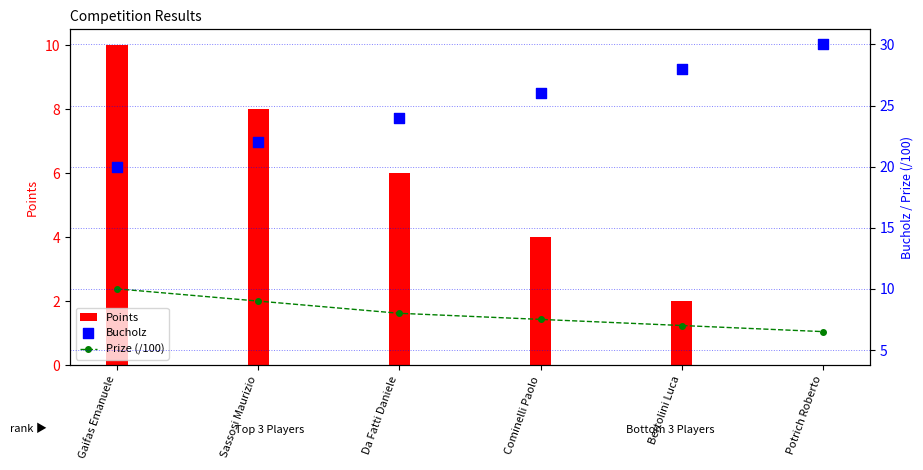

Which series reaches the maximum Y coordinate?

Bucholz